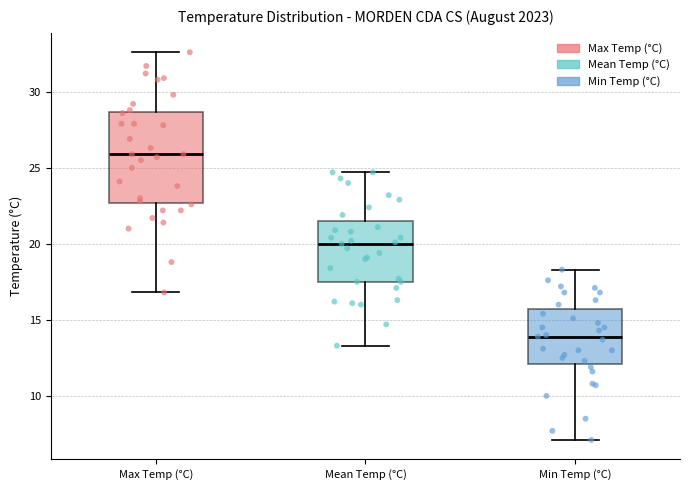

Reading left to right, transcribe this box plot: for each box, give where its median line is, the range the box spans, and where its two whiskers end, as read against the y-axis. The values are not printed on the chart, so give them approximately, as read against the axis.

Max Temp (°C): median 26.0, box 22.5 to 28.5, whiskers 17.0 to 32.5
Mean Temp (°C): median 20.0, box 17.5 to 21.5, whiskers 13.5 to 24.5
Min Temp (°C): median 14.0, box 12.0 to 15.5, whiskers 7.0 to 18.5